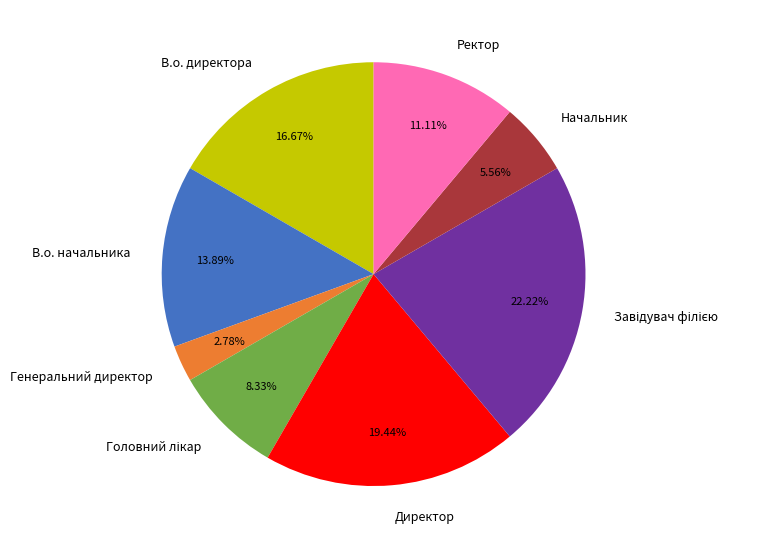

True or false: Начальник accounts for 1% of the total.

False